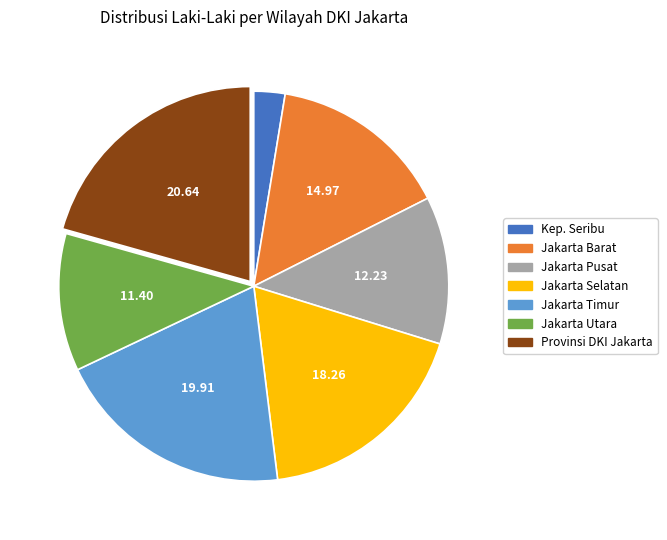

Which category has the biggest portion of the pie?

Provinsi DKI Jakarta